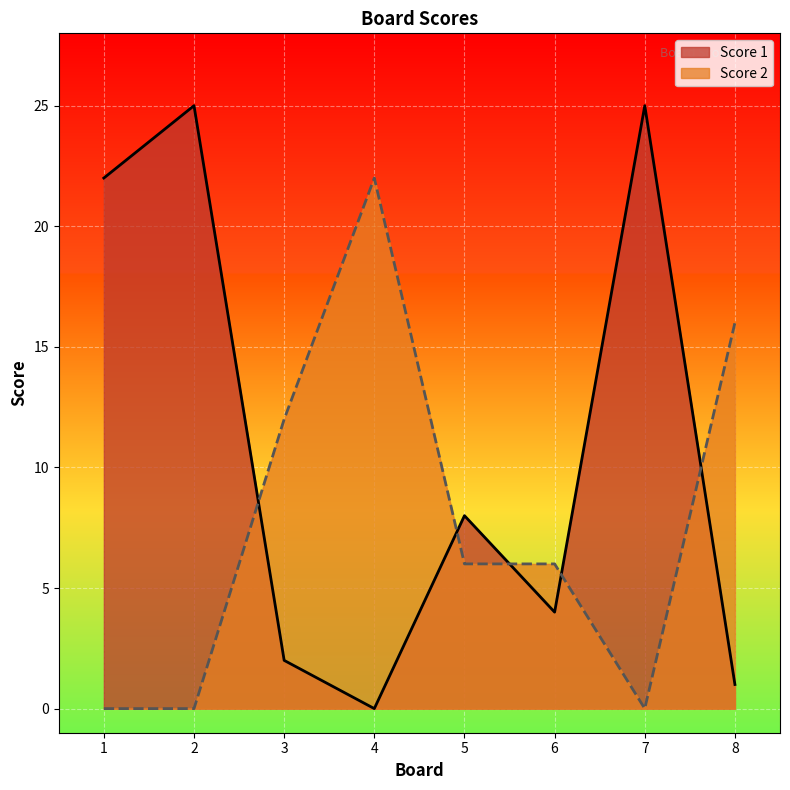

Is the value of Score 1 at 8 greater than the value of Score 2 at 2?

Yes